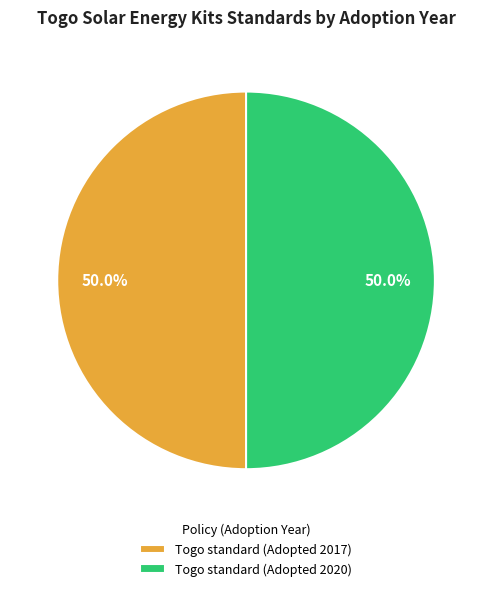

Combined, what portion of the pie is Togo standard (Adopted 2020) and Togo standard (Adopted 2017)?

100.0%